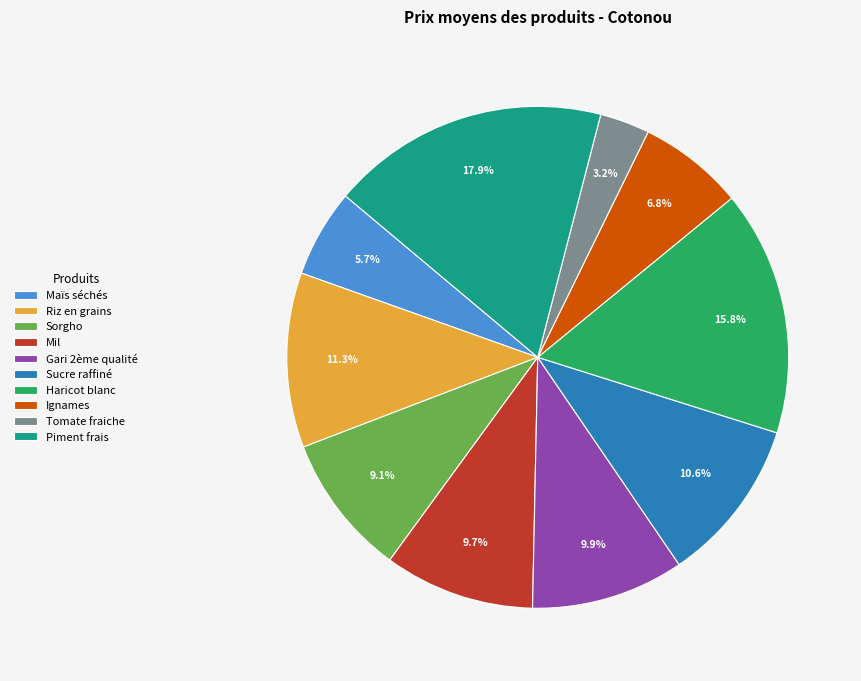

Count the number of slices in the pie.

10